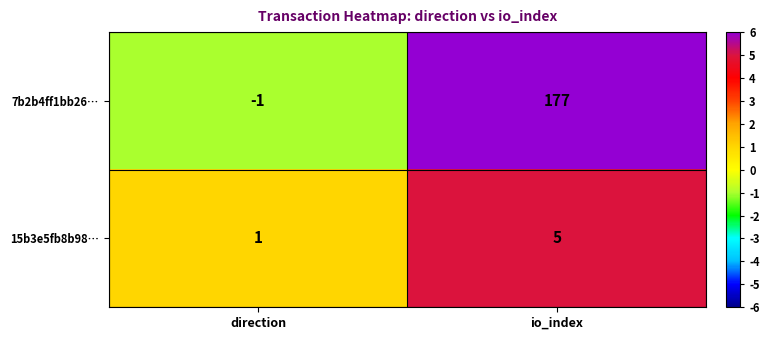

Reading right to left, list all the values displayed in this chart.

7b2b4ff1bb26…: io_index=177	direction=-1
15b3e5fb8b98…: io_index=5	direction=1